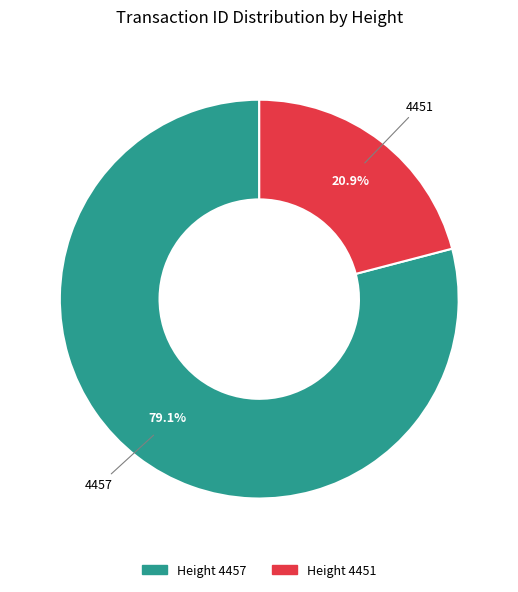

Is there any slice that represents more than half of the pie?

Yes